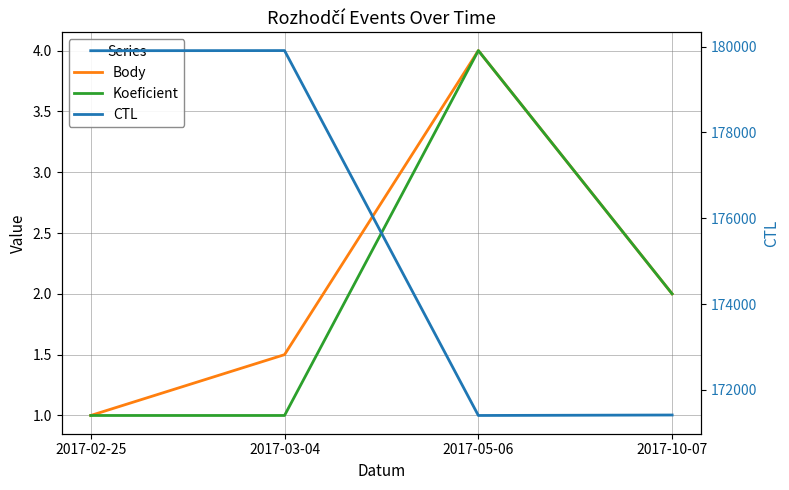

Rank the categories by Body value from highest to lowest.

2017-05-06, 2017-10-07, 2017-03-04, 2017-02-25